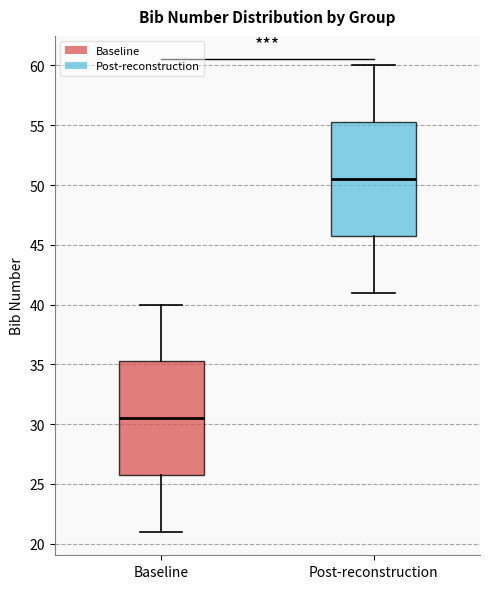

Reading left to right, read every box against the y-axis: the position of its median line, the range the box covers, and the ends of its whiskers. The values are not printed on the chart, so give them approximately, as read against the axis.

Baseline: median 30.5, box 26.0 to 35.5, whiskers 21.0 to 40.0
Post-reconstruction: median 50.5, box 46.0 to 55.5, whiskers 41.0 to 60.0